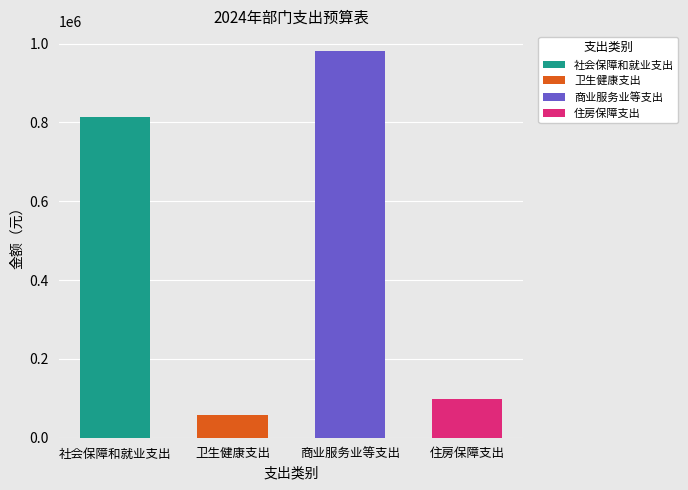

Which has a higher value, 社会保障和就业支出 or 住房保障支出?

社会保障和就业支出